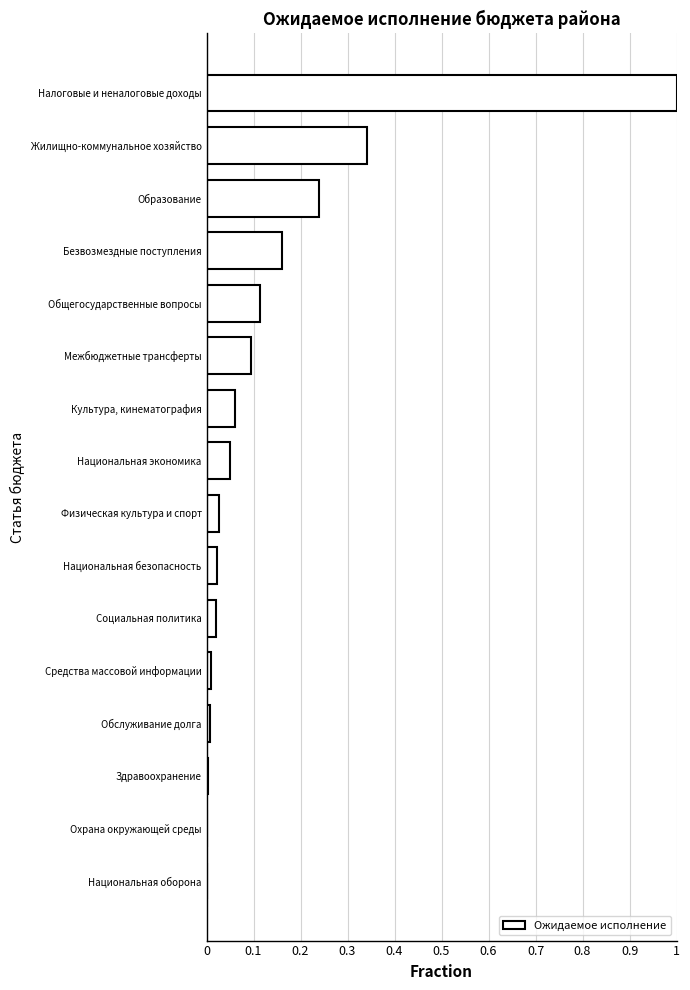

Between Национальная оборона and Жилищно-коммунальное хозяйство, which is larger?

Жилищно-коммунальное хозяйство